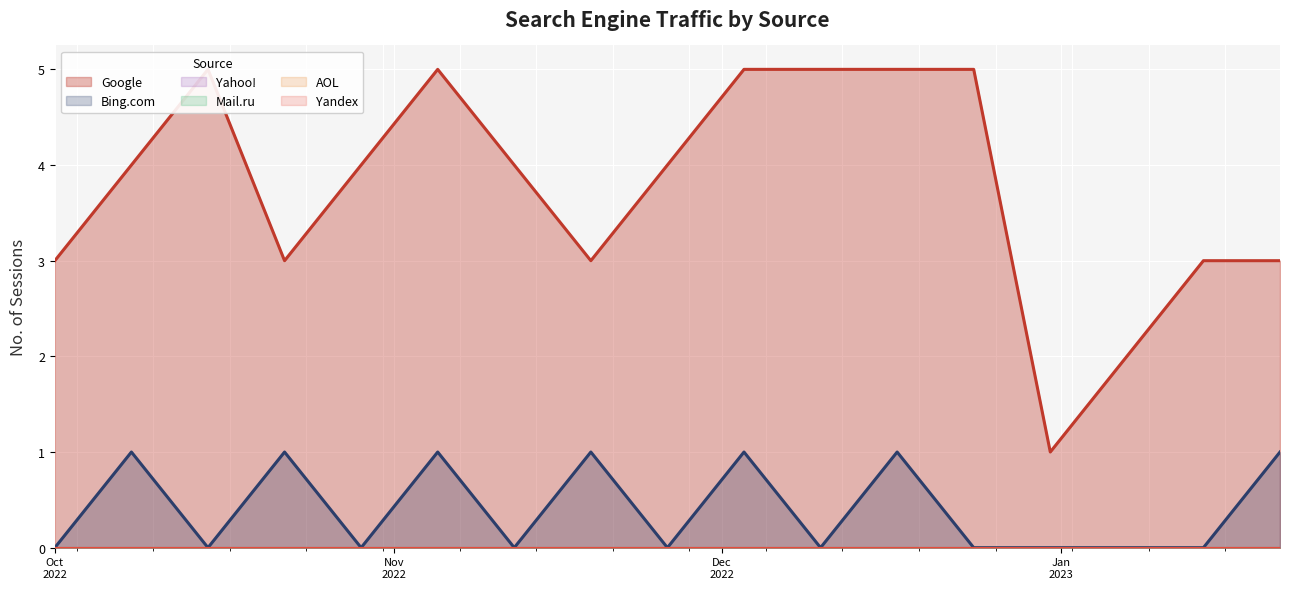

Which category has the highest value in the Google series?

2022-10-15